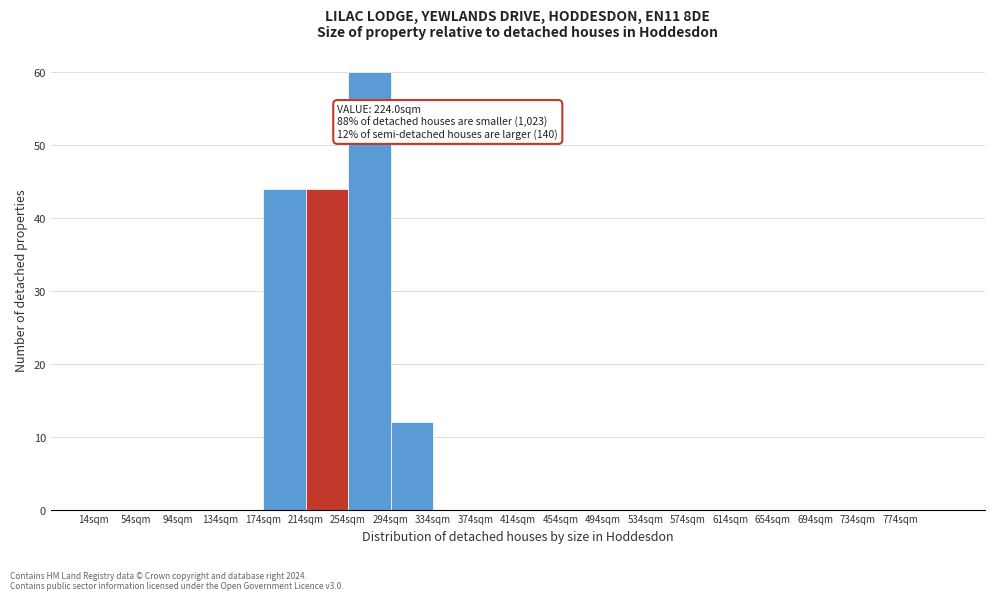

Over which range of the x-axis is the bar tallest?

254 to 294